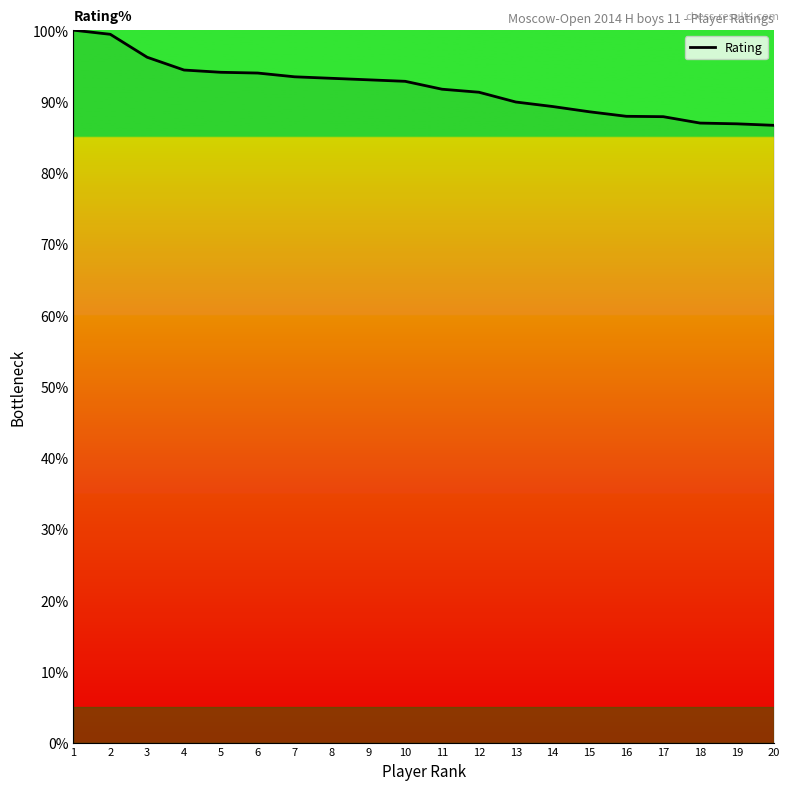

What is the greatest value displayed?

100.0